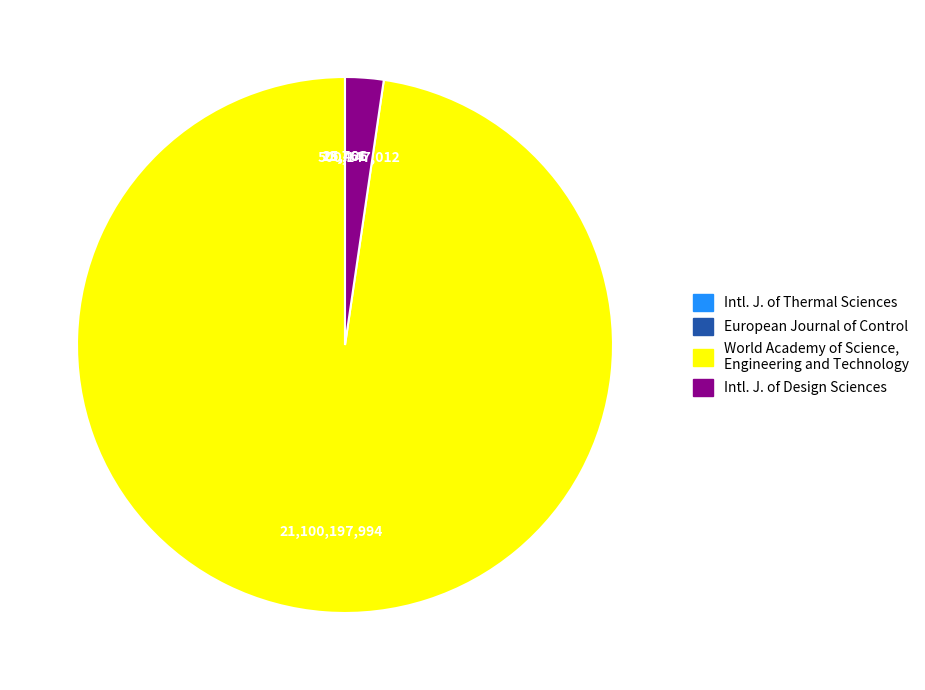

What is the largest slice in the pie chart?

World Academy of Science, Engineering and Technology